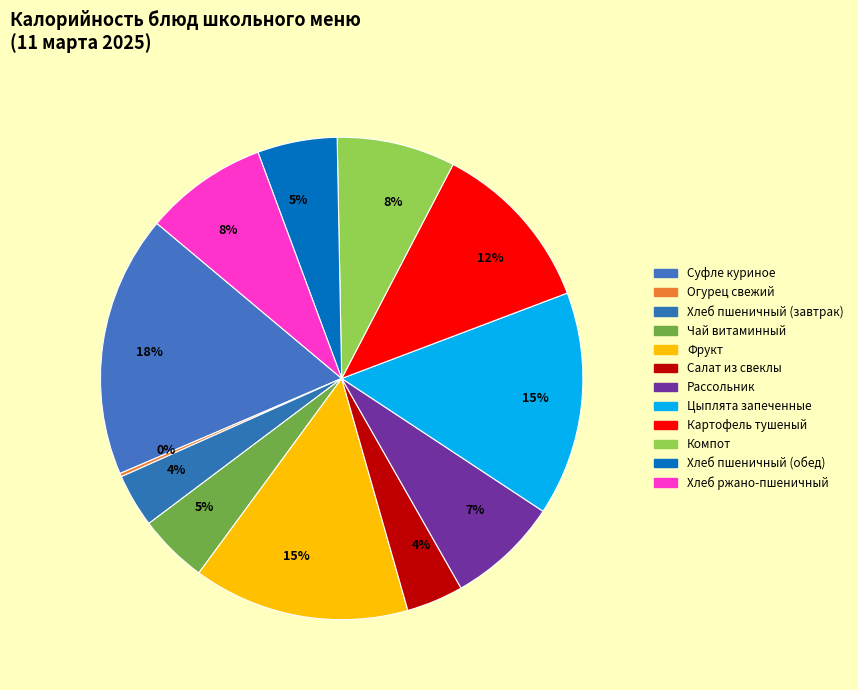

Which category has the smallest portion of the pie?

Огурец свежий